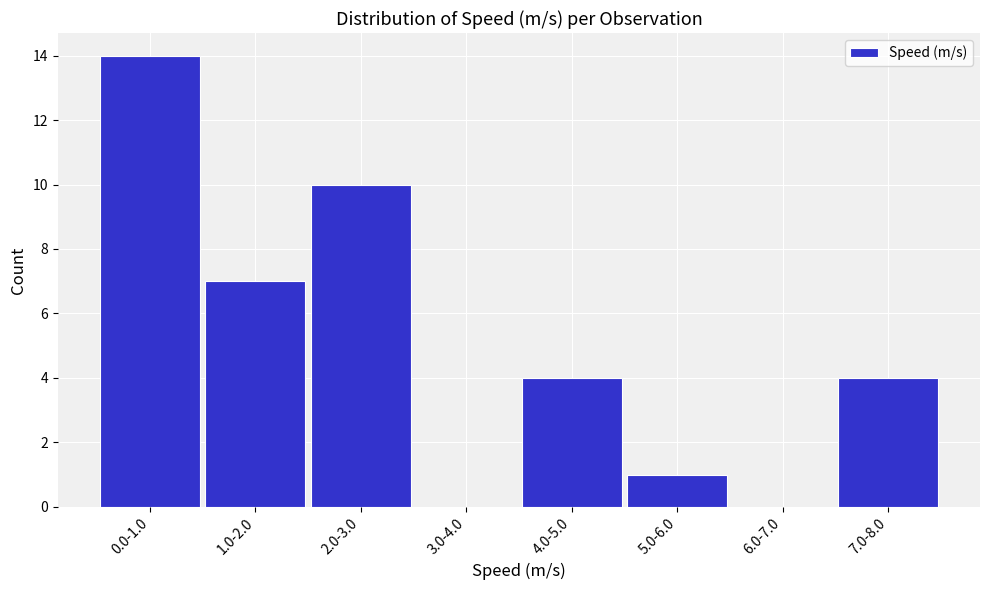

Reading right to left, extract all data points from this chart.

7.0-8.0=4	6.0-7.0=0	5.0-6.0=1	4.0-5.0=4	3.0-4.0=0	2.0-3.0=10	1.0-2.0=7	0.0-1.0=14